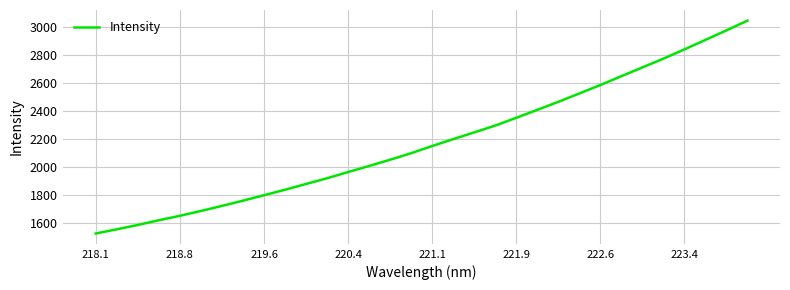

How many values exceed 2152?

16